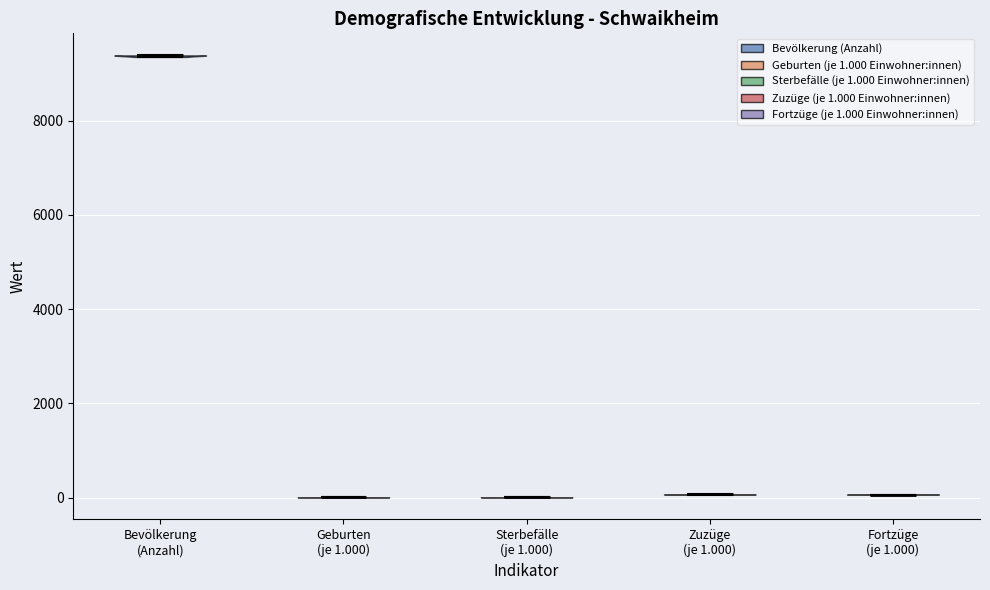

Reading left to right, read every violin against the y-axis: where its median line is, and the lowest and highest points it reaches. The values are not printed on the chart, so give them approximately, as read against the axis.

Bevölkerung (Anzahl): median line 9400, lowest point 9400, highest point 9400
Geburten (je 1.000): median line 0, lowest point 0, highest point 0
Sterbefälle (je 1.000): median line 0, lowest point 0, highest point 0
Zuzüge (je 1.000): median line 0, lowest point 0, highest point 0
Fortzüge (je 1.000): median line 0, lowest point 0, highest point 0